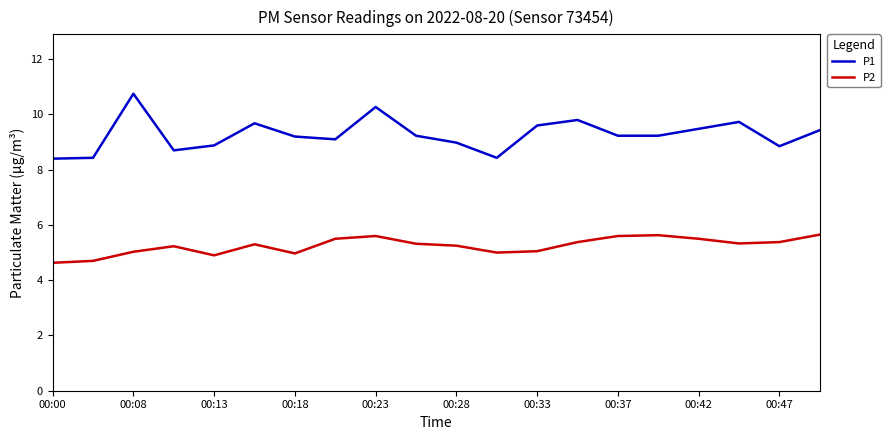

List the series in order of their peak value, lowest first.

P2, P1